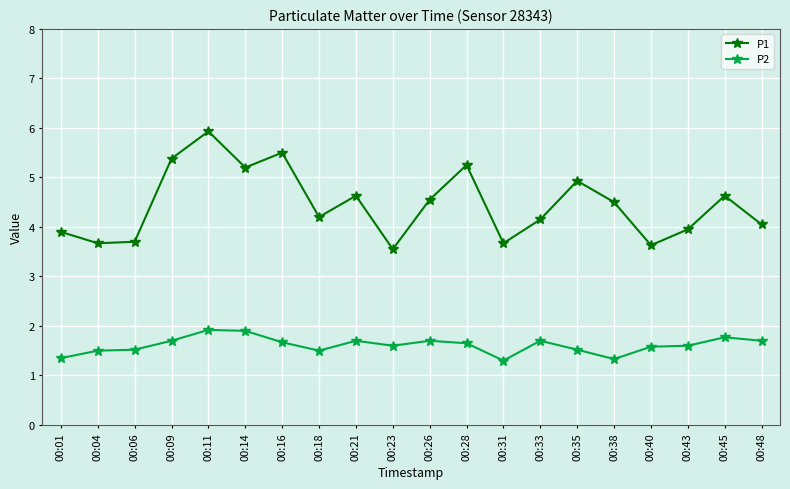

Where is the first local maximum for P1?

00:11